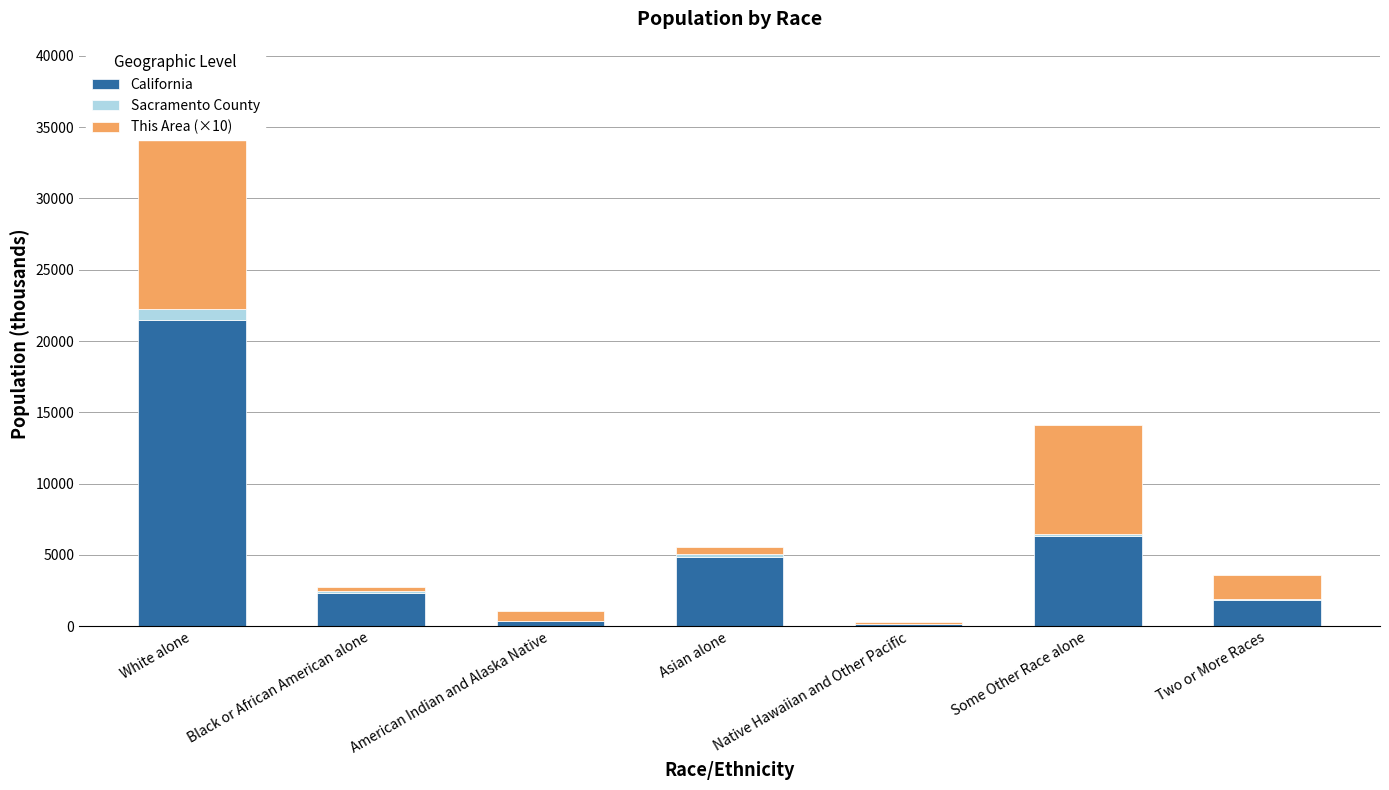

Reading right to left, extract all data points from this chart.

California: Two or More Races=1815.4	Some Other Race alone=6317.4	Native Hawaiian and Other Pacific=144.4	Asian alone=4861.0	American Indian and Alaska Native=362.8	Black or African American alone=2299.1	White alone=21453.9
Sacramento County: Two or More Races=93.5	Some Other Race alone=131.7	Native Hawaiian and Other Pacific=13.9	Asian alone=203.2	American Indian and Alaska Native=14.3	Black or African American alone=147.1	White alone=815.2
This Area (×10): Two or More Races=1690.0	Some Other Race alone=7670.0	Native Hawaiian and Other Pacific=150.0	Asian alone=480.0	American Indian and Alaska Native=650.0	Black or African American alone=300.0	White alone=16780.0